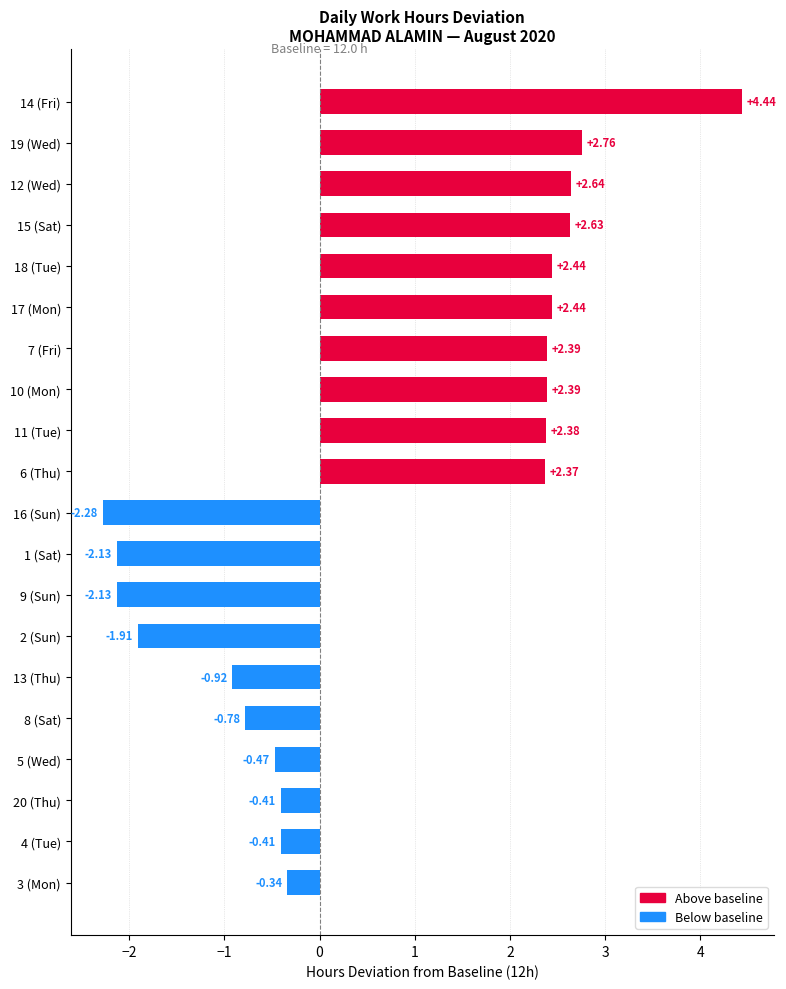

What is the difference between the maximum and minimum values?

6.7